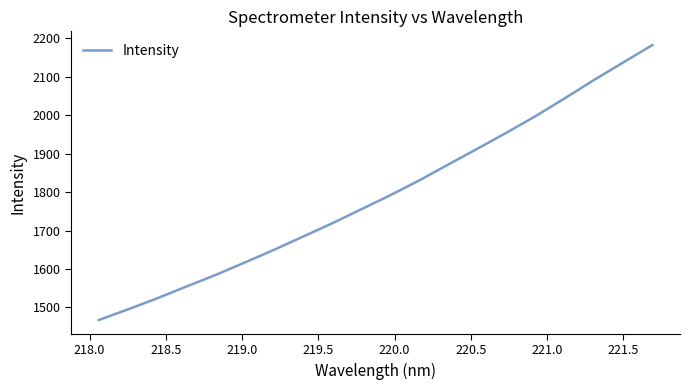

Reading left to right, transcribe all the data shown in this chart.

1467.3	1495.0	1523.5	1554.2	1584.2	1616.5	1649.3	1683.8	1718.4	1754.9	1791.5	1830.3	1871.7	1912.8	1954.5	1997.6	2043.9	2091.2	2136.7	2181.8